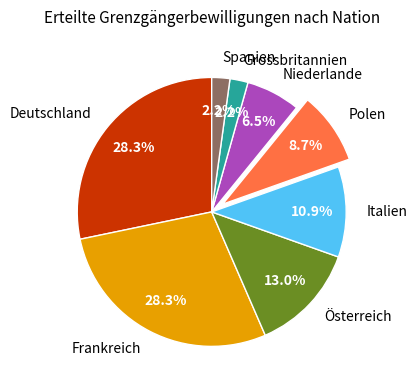

To the nearest percent, what is the difference between the largest and smallest slice percentages?

26%